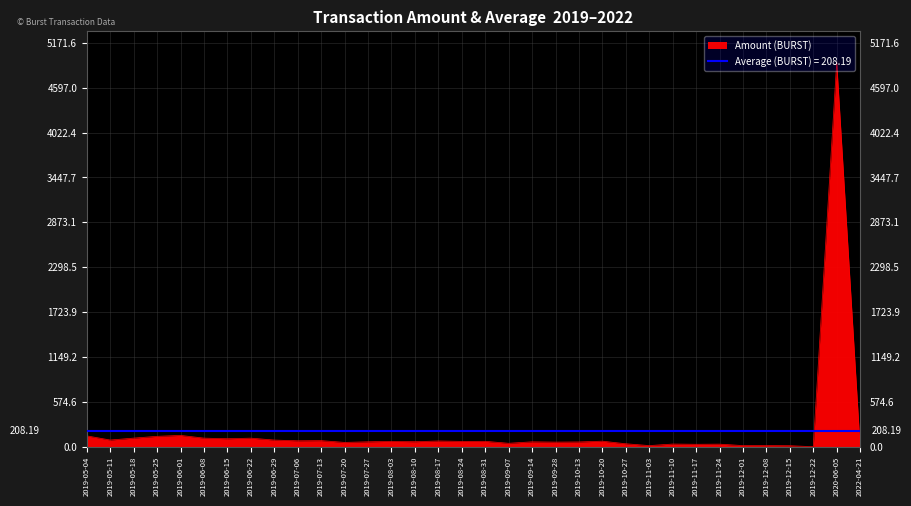

List the labels in order of value, smallest first.

2022-04-21, 2019-12-22, 2019-12-15, 2019-12-08, 2019-11-03, 2019-12-01, 2019-11-17, 2019-11-24, 2019-11-10, 2019-10-27, 2019-09-07, 2019-07-20, 2019-09-28, 2019-10-13, 2019-09-14, 2019-07-27, 2019-08-10, 2019-08-24, 2019-08-03, 2019-08-31, 2019-10-20, 2019-08-17, 2019-07-06, 2019-07-13, 2019-06-29, 2019-05-11, 2019-06-15, 2019-06-22, 2019-06-08, 2019-05-18, 2019-05-25, 2019-05-04, 2019-06-01, 2020-06-05